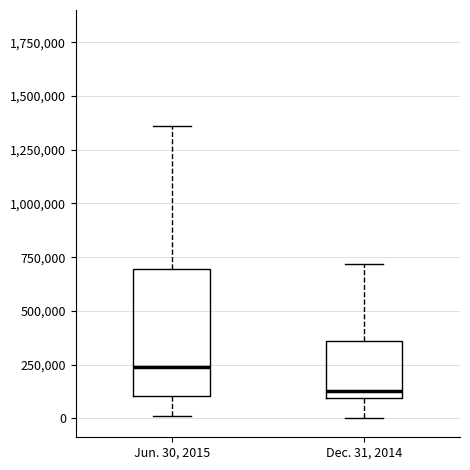

Which box's median line is the highest?

Jun. 30, 2015